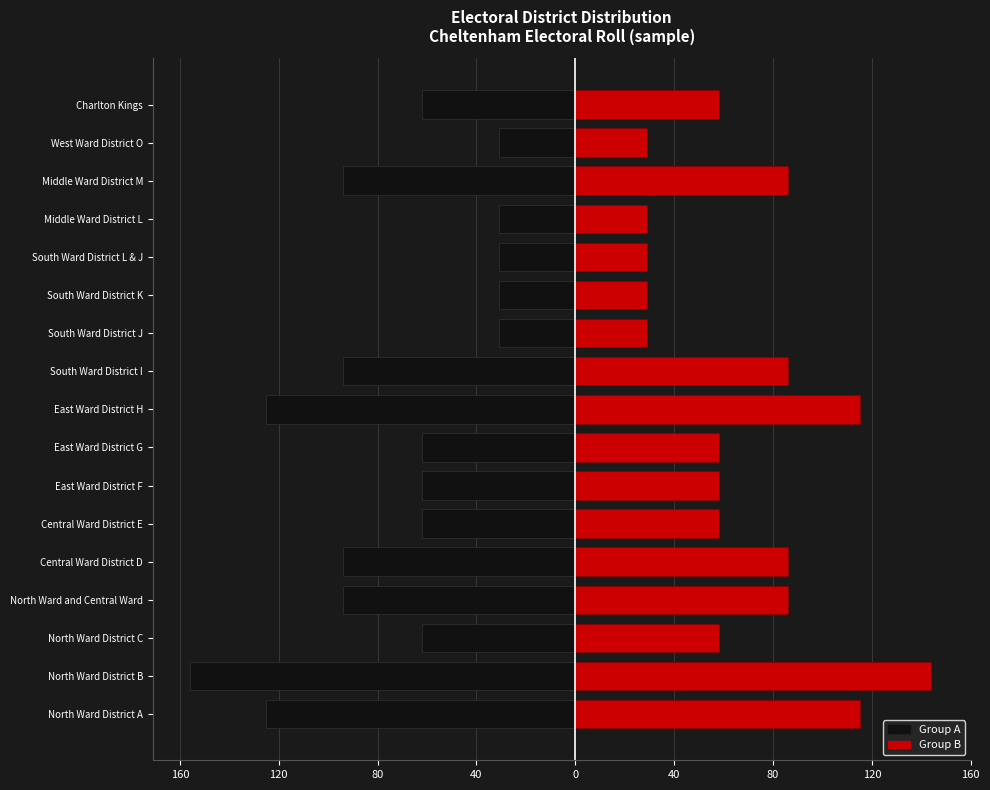

Where does the Left group series first go above -62?

10